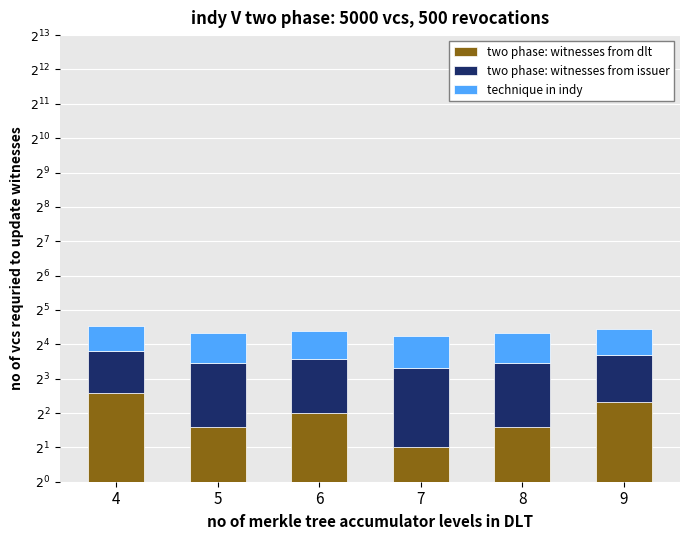

Is the value of technique in indy at 7 greater than the value of two phase: witnesses from issuer at 8?

Yes